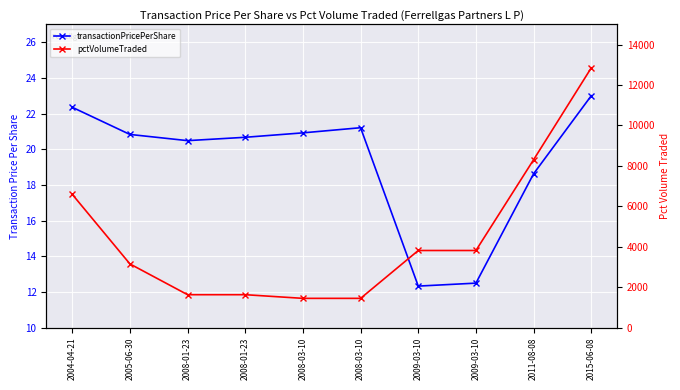

Which series has the largest total across all categories?

pctVolumeTraded